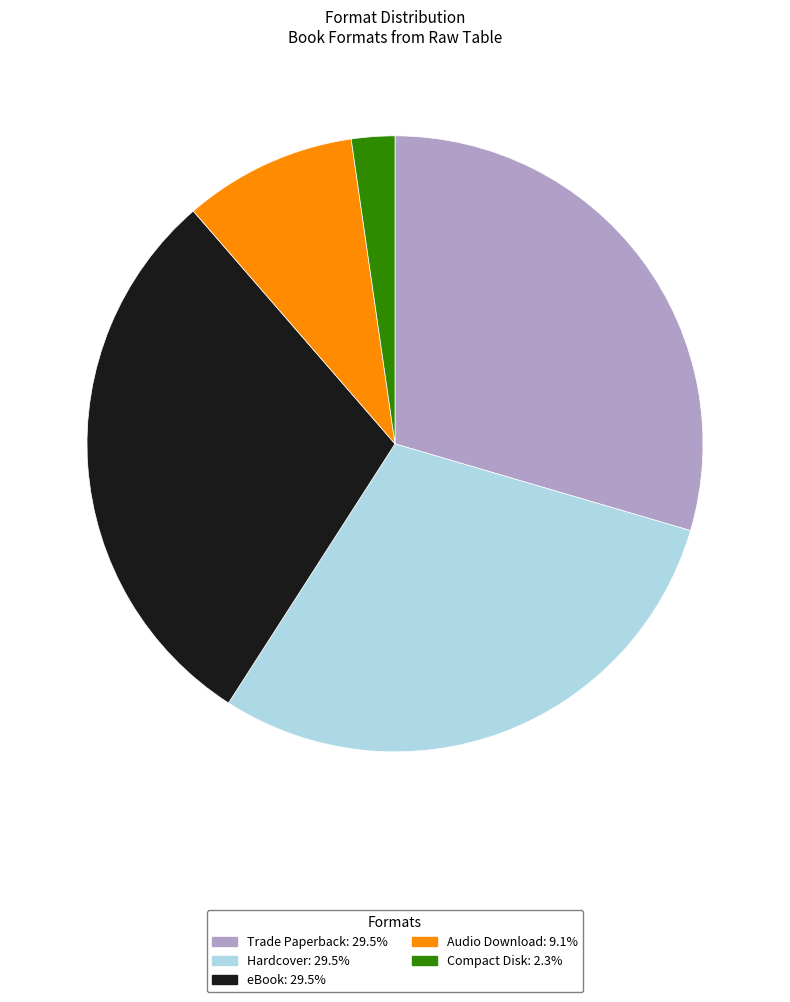

How many slices are in this pie chart?

5